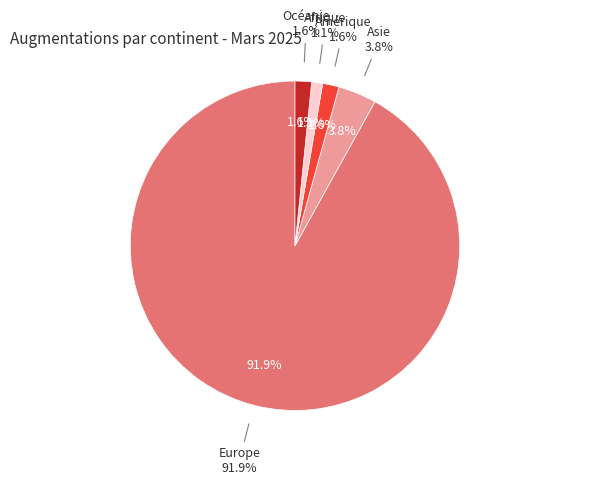

How many slices are in this pie chart?

5